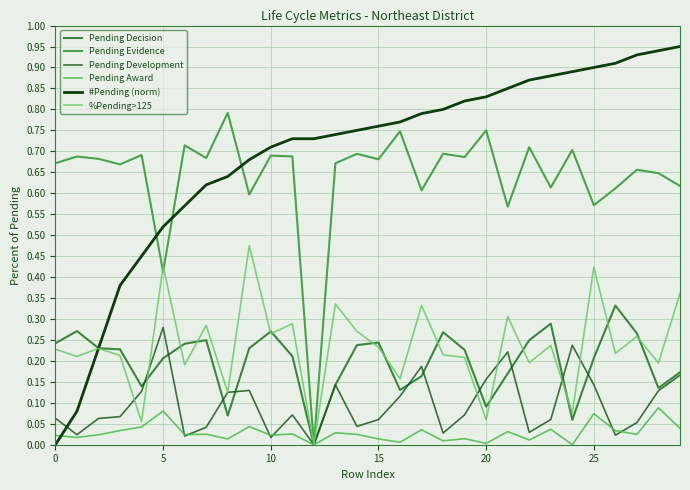

How many lines are shown in the chart?

6